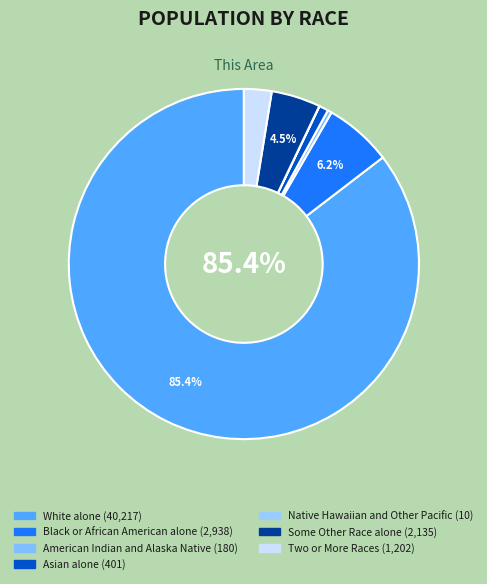

Do Black or African American alone and Native Hawaiian and Other Pacific together represent more than half of the pie?

No